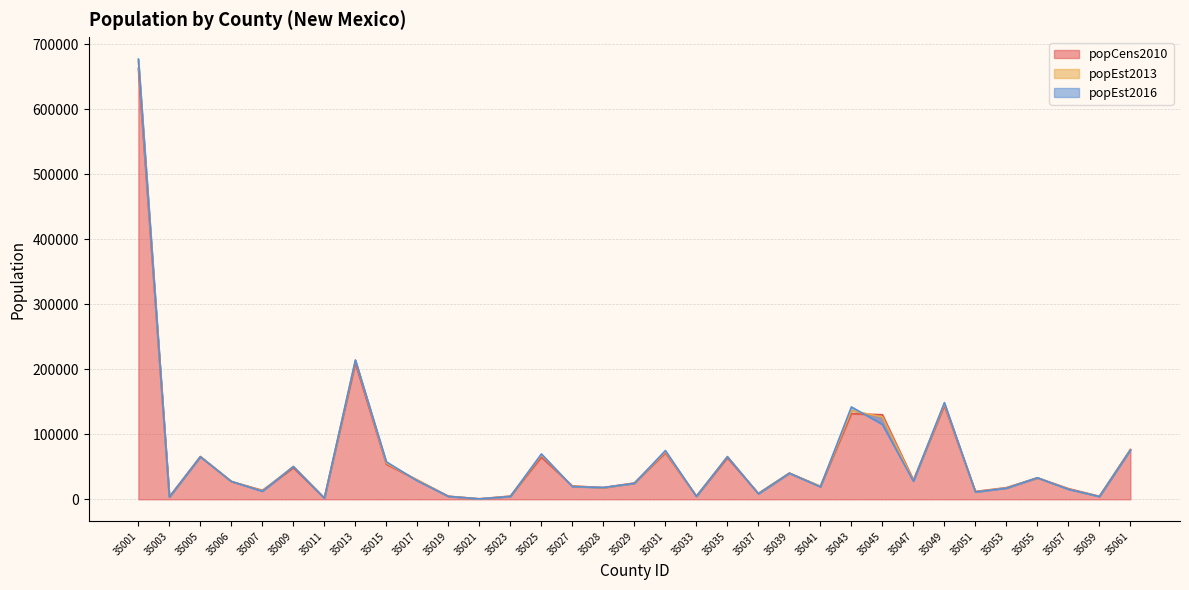

What is the value of the popEst2013 point at the 10th from the left?

29241